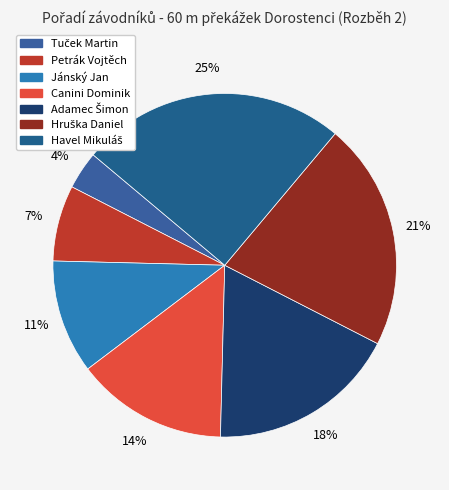

To the nearest percent, what portion does Petrák Vojtěch represent?

7%